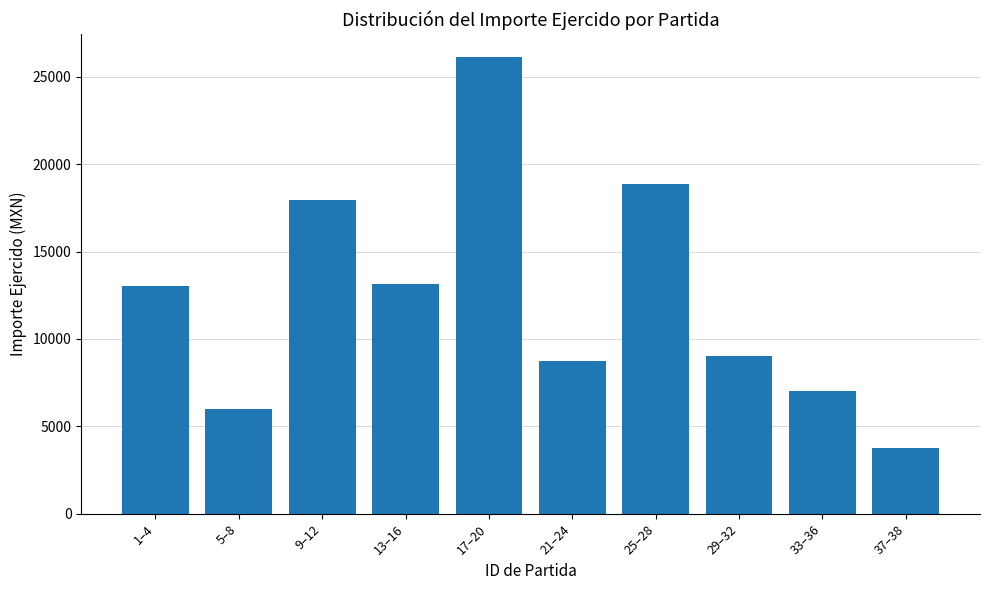

At which category does the chart reach its minimum across all series?

37–38